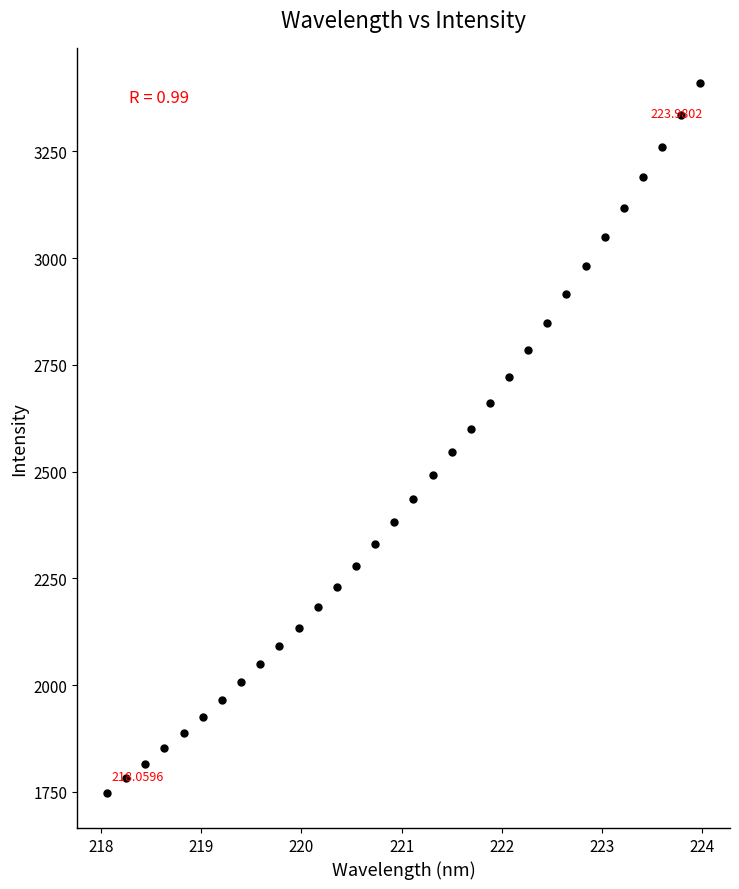

What is the range of Y values (max minus min)?

1660.9